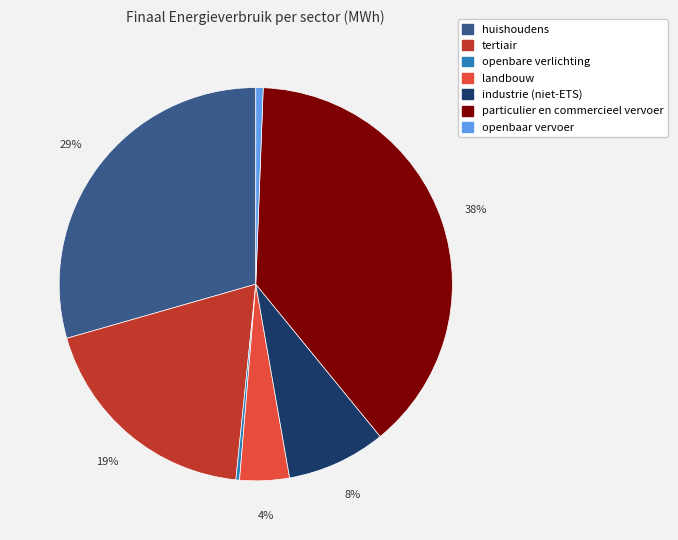

Which slice is the largest?

particulier en commercieel vervoer